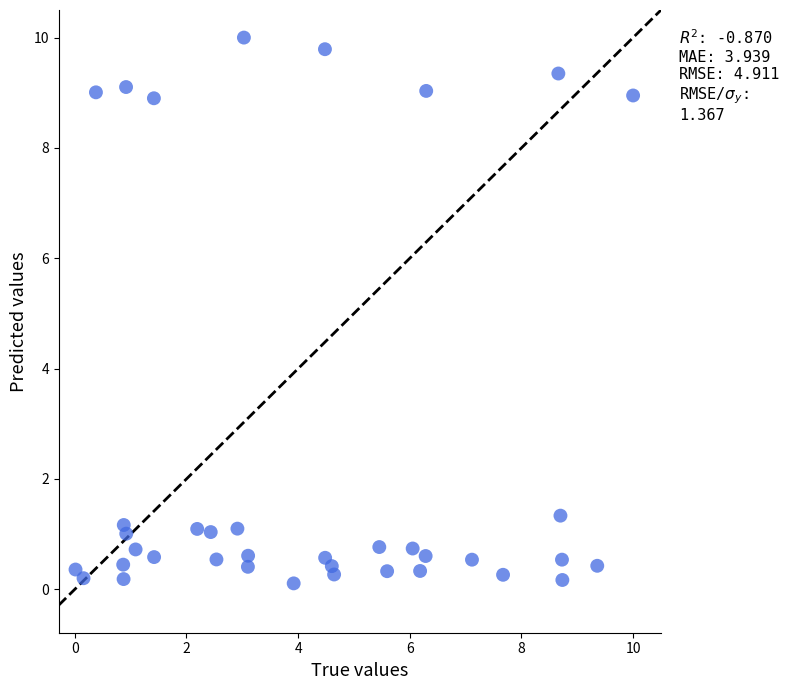

What Y value in the scatter plot is closest to 5?

1.3